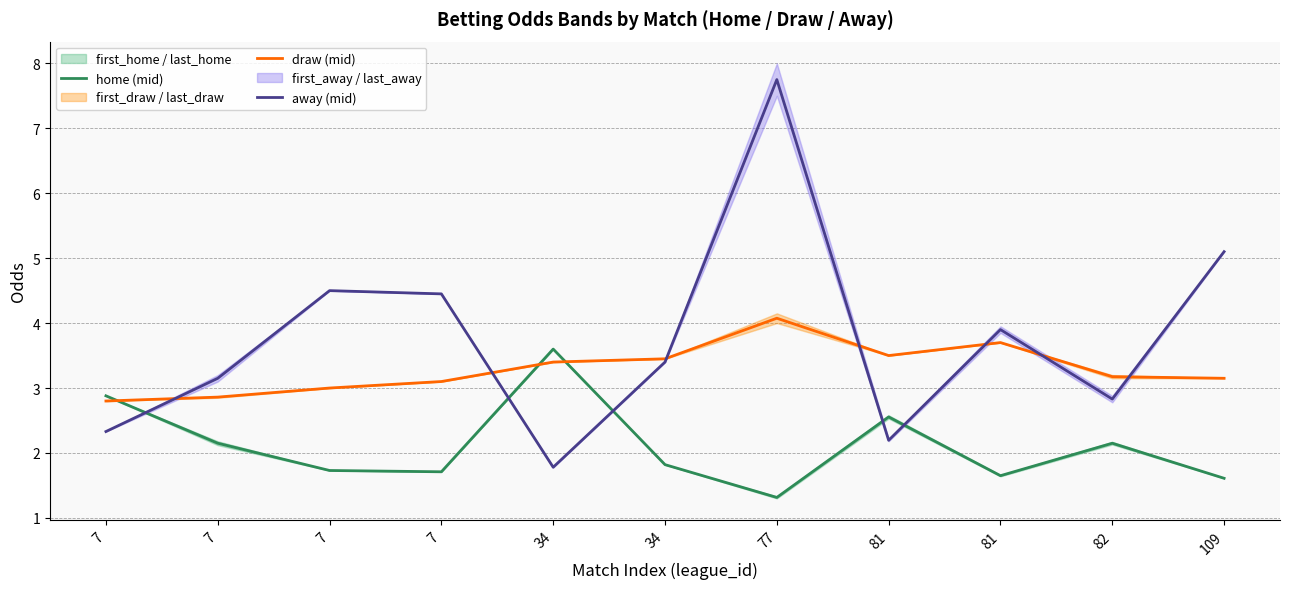

Which category has the highest value in the draw (mid) series?

77